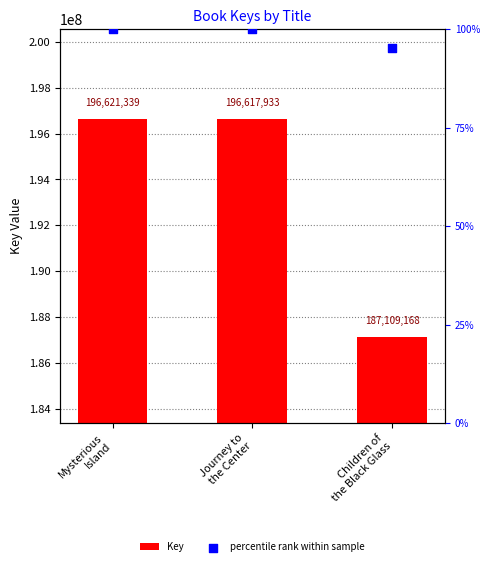

Which series contains the lowest Y value?

percentile rank within sample